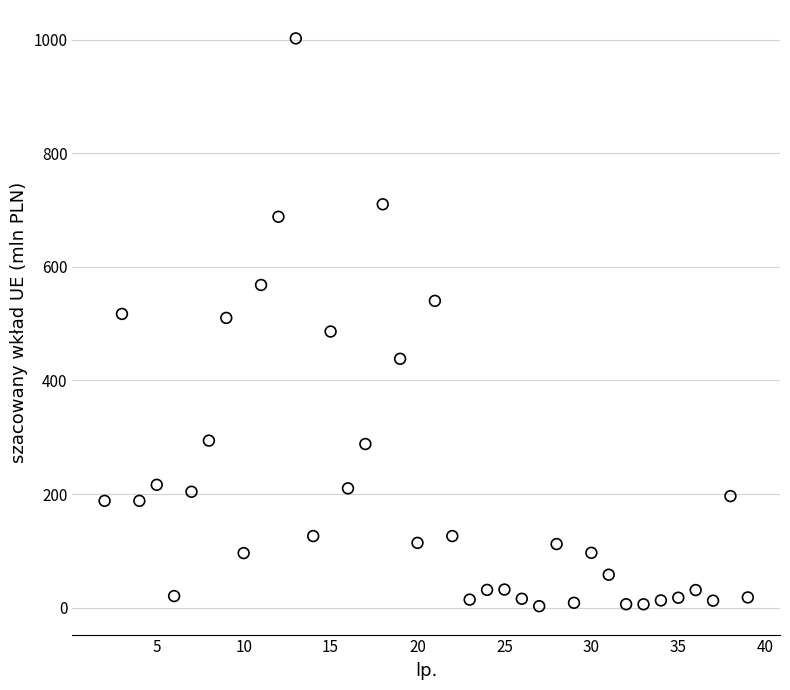

What is the range of X values (max minus min)?

37.0